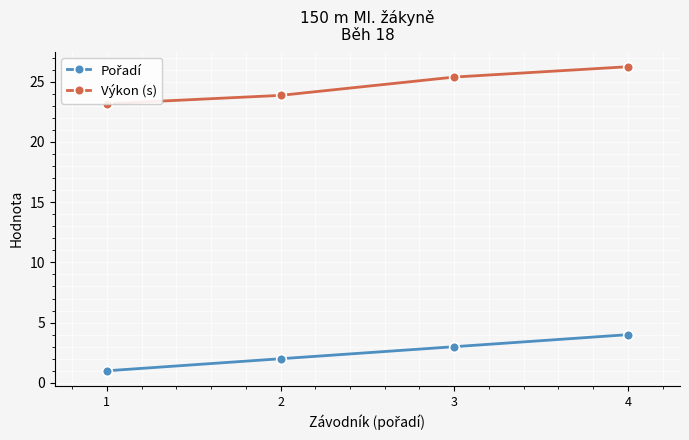

The Pořadí series shows 3.0 at 3. True or false?

True